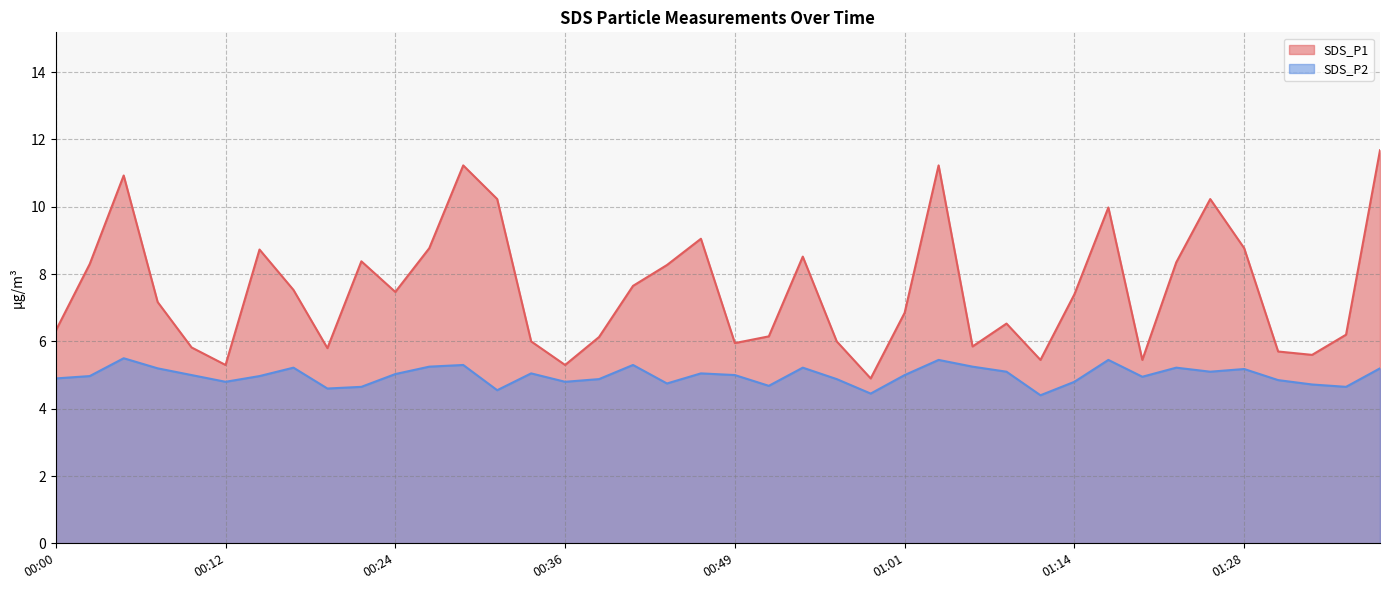

Is it true that SDS_P1 equals 9.3 at 00:12?

False